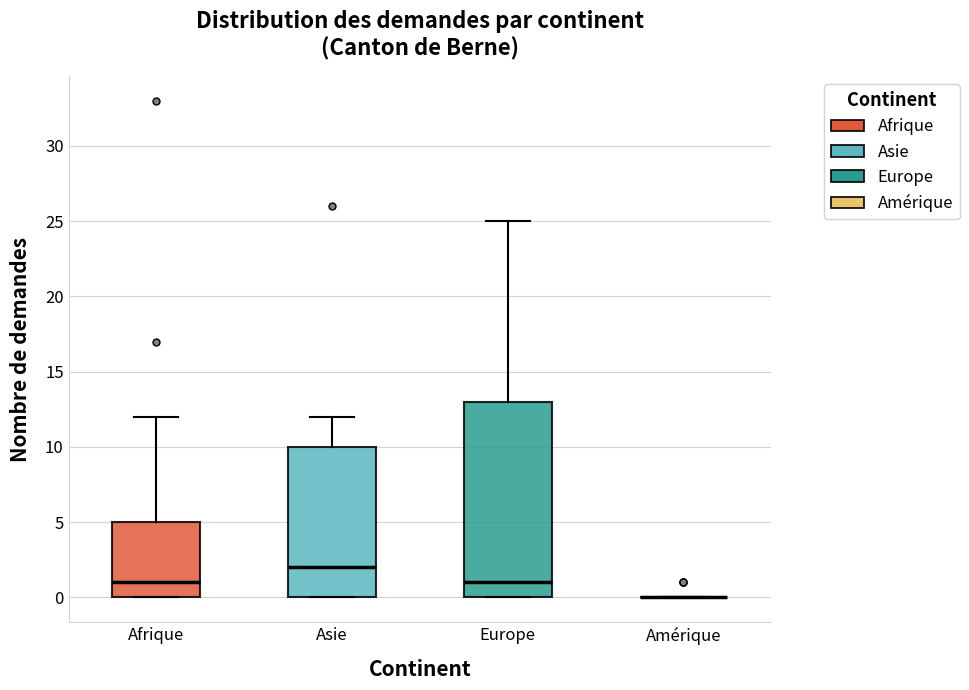

Reading left to right, read every box against the y-axis: the position of its median line, the range the box covers, and the ends of its whiskers. The values are not printed on the chart, so give them approximately, as read against the axis.

Afrique: median 1, box 0 to 5, whiskers 0 to 12
Asie: median 2, box 0 to 10, whiskers 0 to 12
Europe: median 1, box 0 to 13, whiskers 0 to 25
Amérique: box collapsed to a line at 0, whiskers 0 to 0